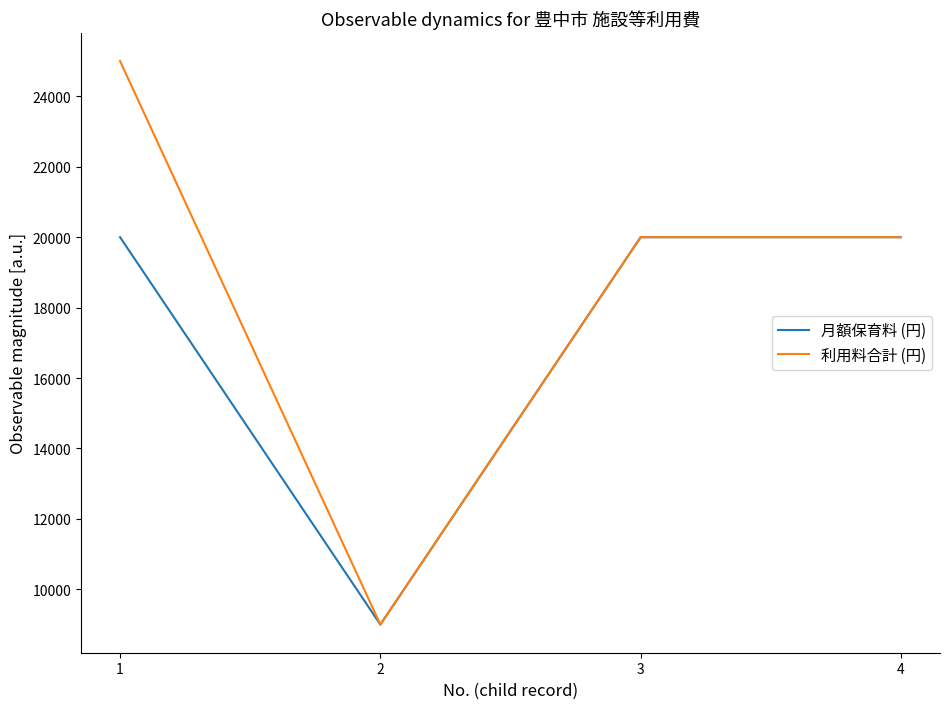

What is the maximum value shown in the chart?

25000